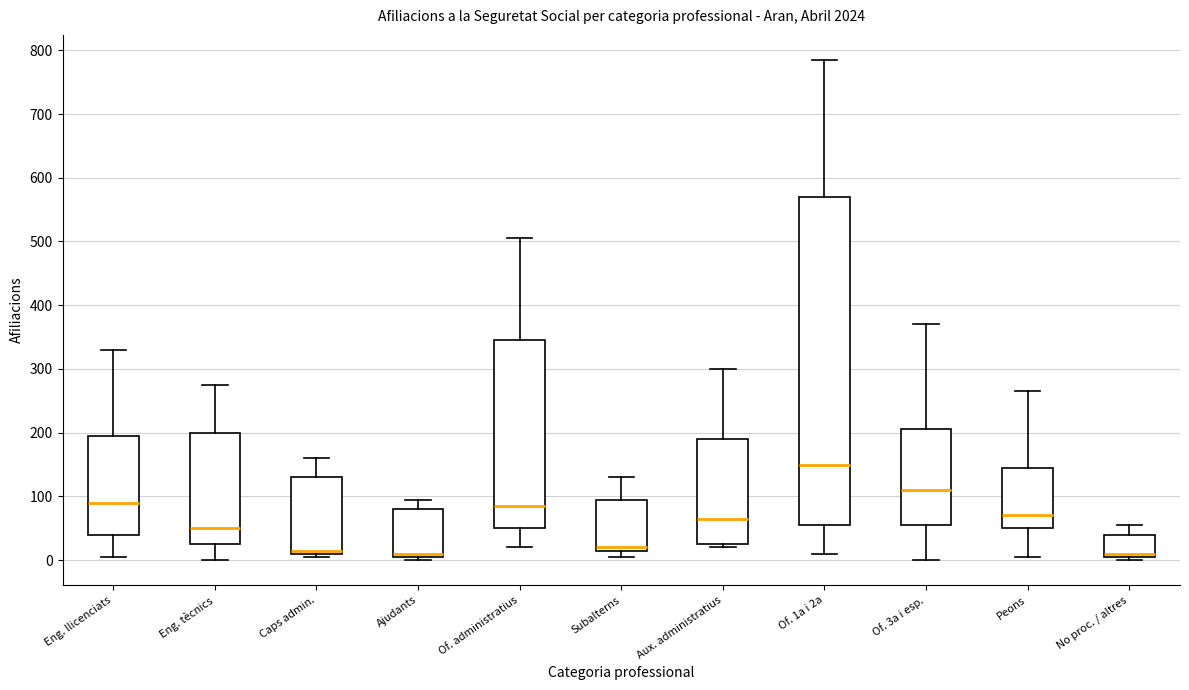

Where is the upper edge of the box for Eng. llicenciats on the y-axis? The values are not printed on the chart, so give them approximately, as read against the axis.

200